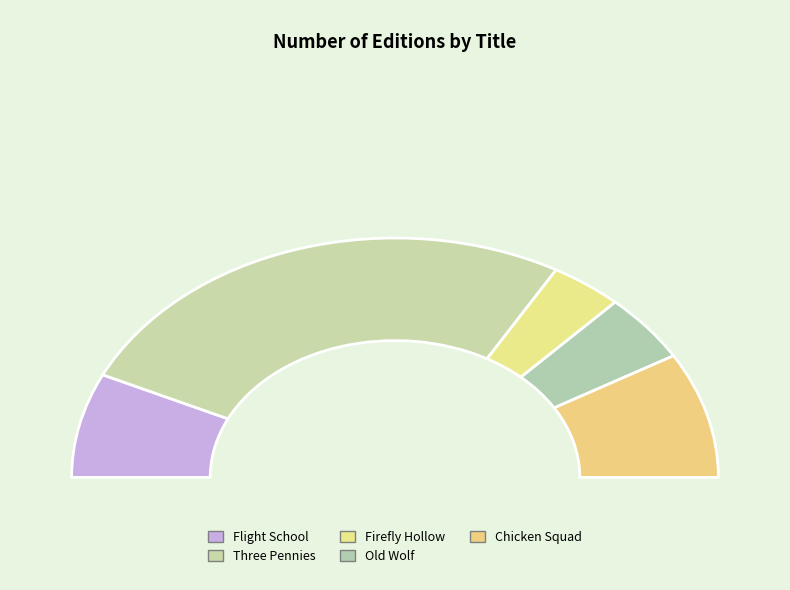

Count the number of slices in the pie.

5